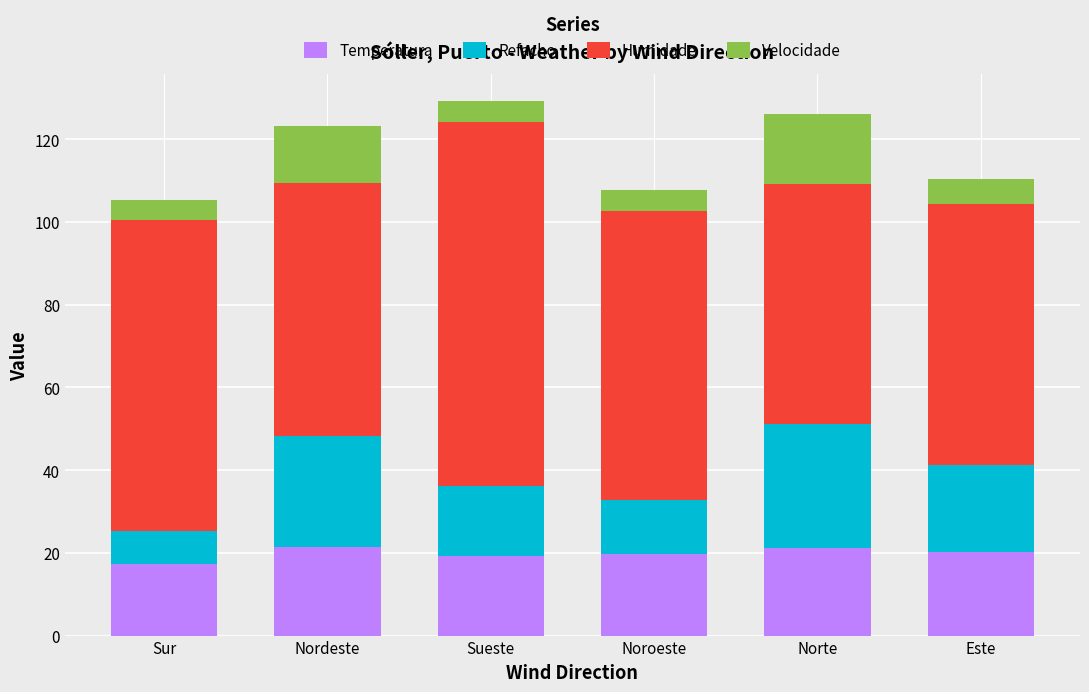

What is the total value across all series at Sueste?

129.2